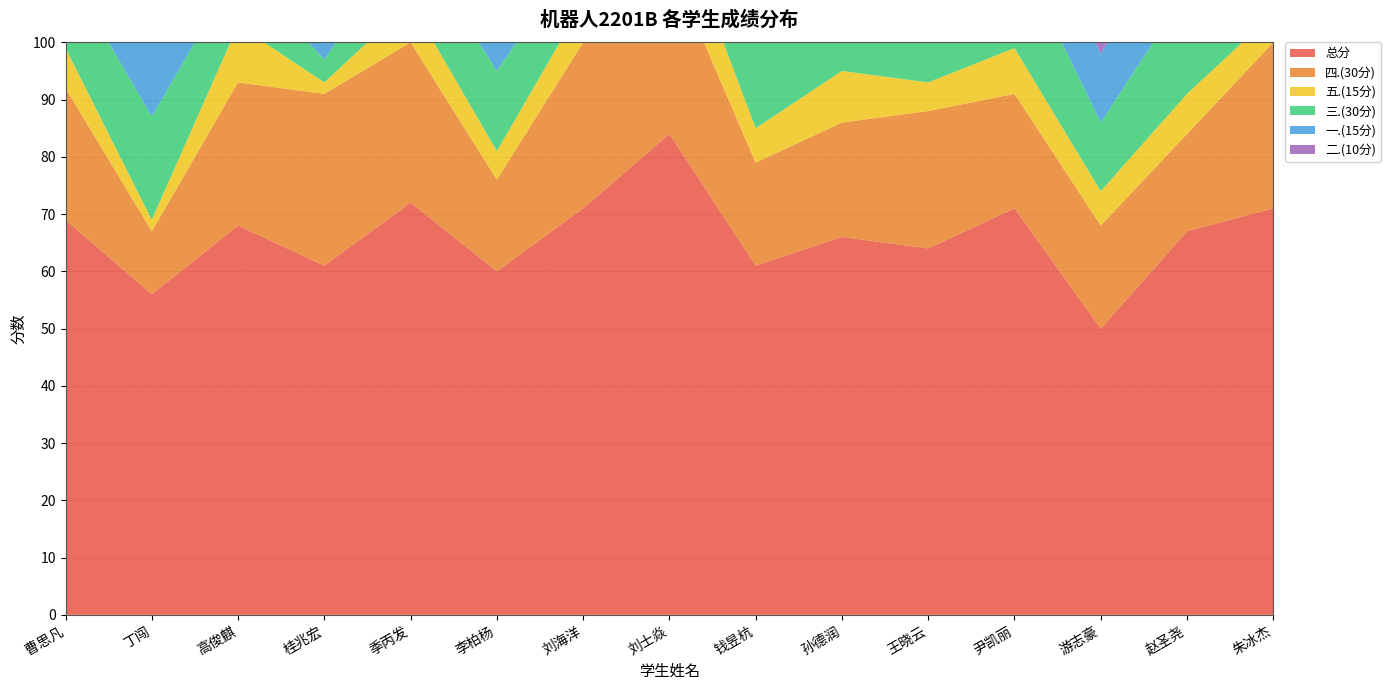

Reading left to right, extract all data points from this chart.

总分: 69	56	68	61	72	60	71	84	61	66	64	71	50	67	71
四.(30分): 23	11	25	30	28	16	29	30	18	20	24	20	18	17	29
五.(15分): 7	2	10	2	7	5	7	11	6	9	5	8	6	7	5
三.(30分): 14	18	10	4	12	14	10	18	18	12	10	18	12	18	12
一.(15分): 15	15	13	15	15	15	15	15	13	15	15	15	12	15	15
二.(10分): 10	10	10	10	10	10	10	10	6	10	10	10	2	10	10